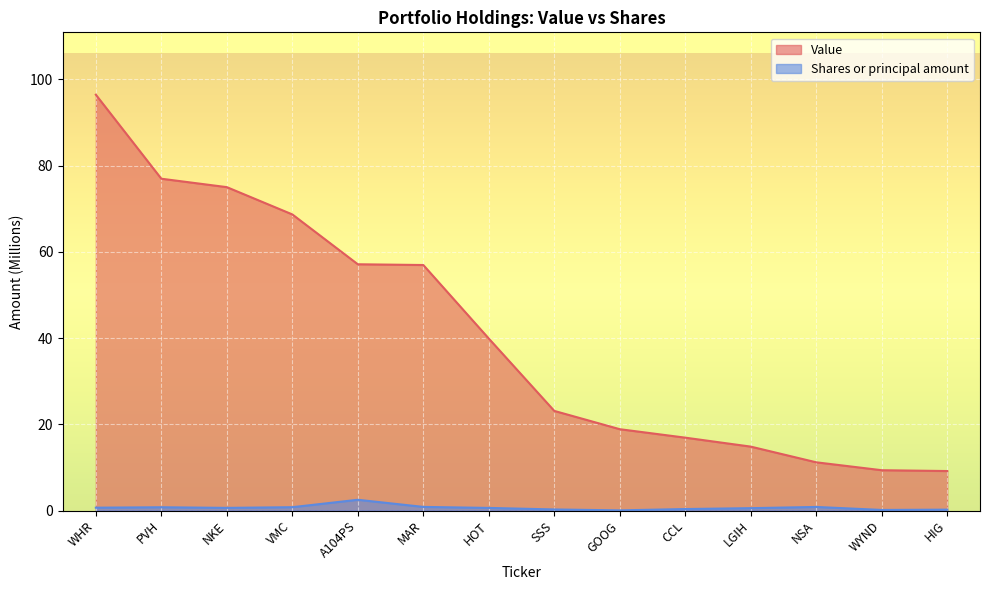

True or false: Value and Shares or principal amount cross at least once.

False